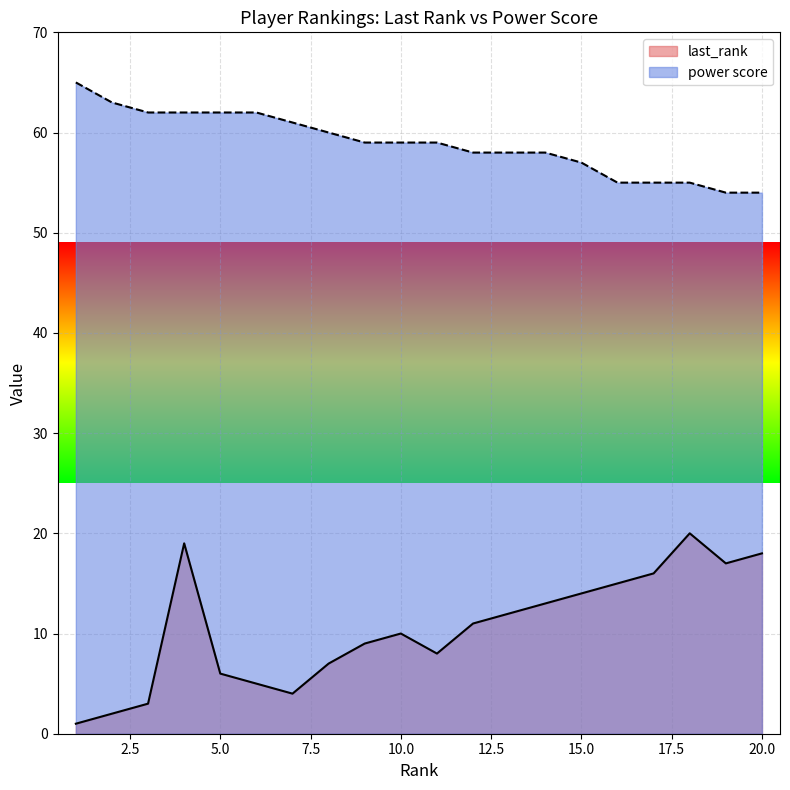

What is the minimum value for power score?

54